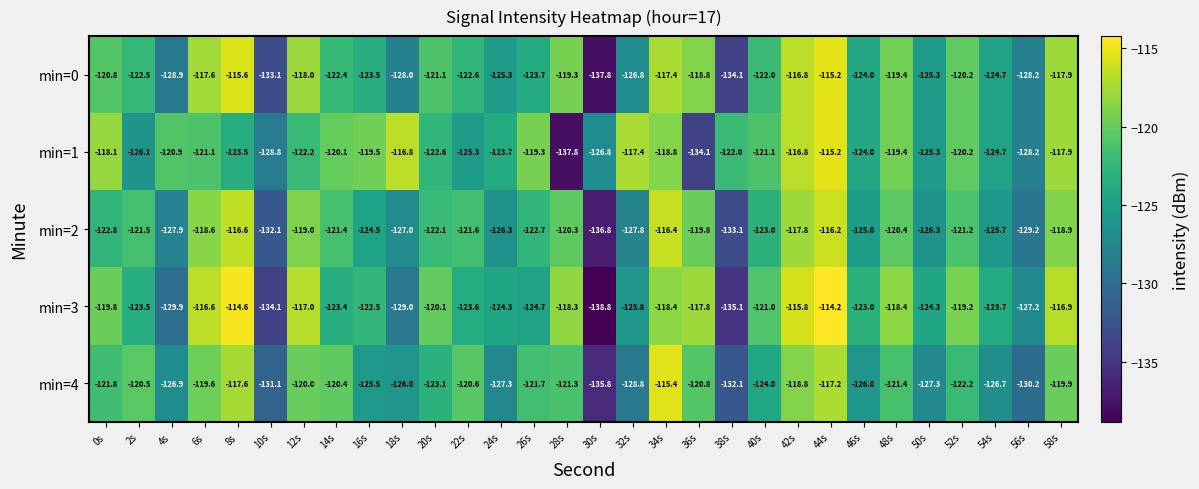

What is the difference between the highest and lowest values at 14s?

3.3